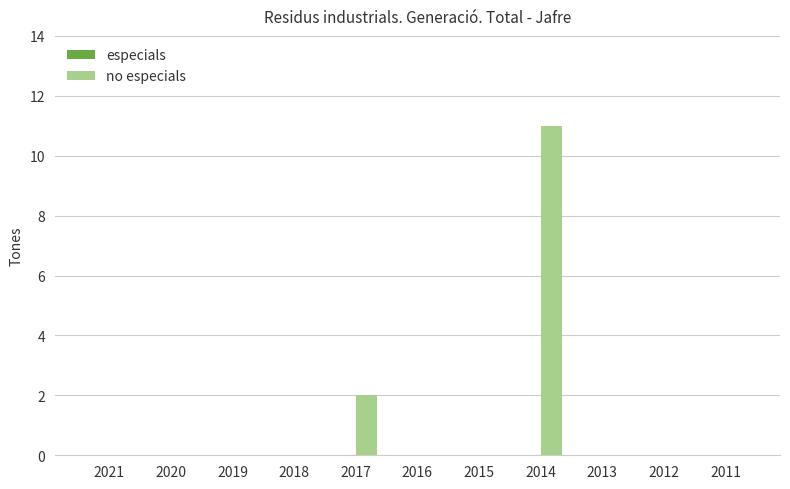

What is the sum of the values at 2014 and 2019?

11